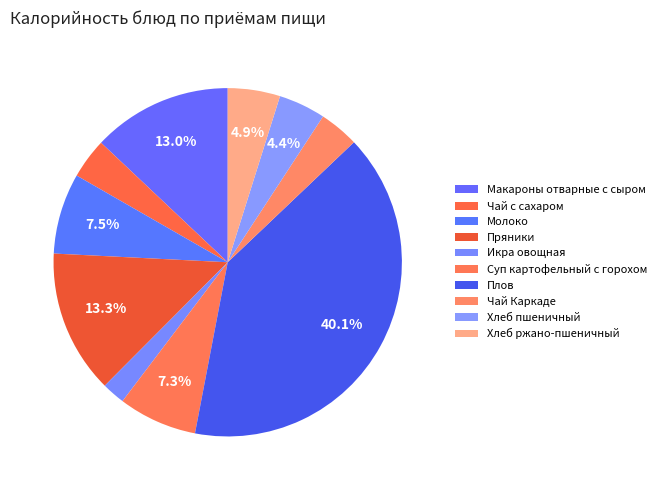

To the nearest percent, what is the difference between the largest and smallest slice percentages?

38%